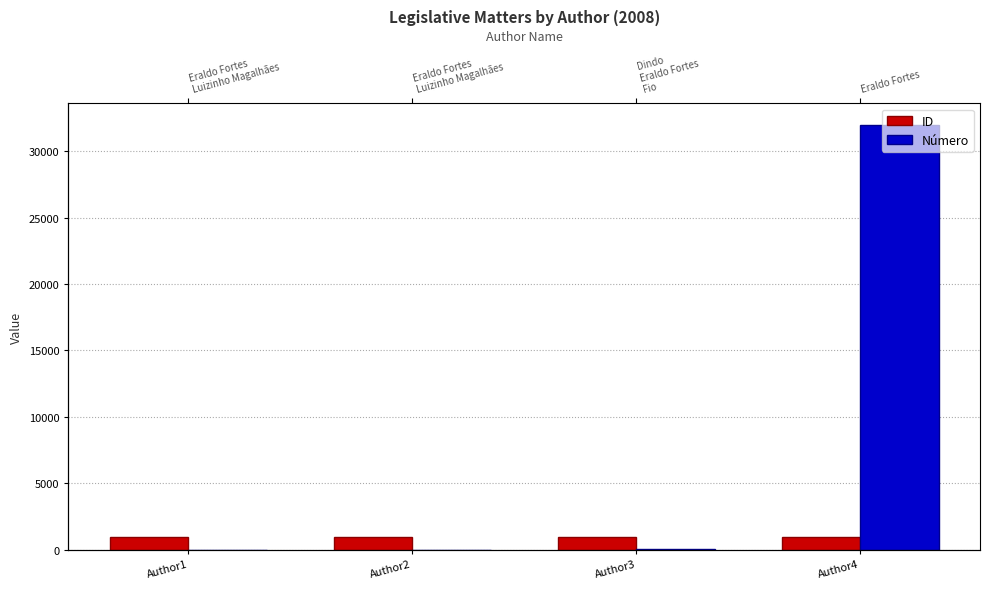

Reading left to right, extract all data points from this chart.

ID: Author1=920	Author2=919	Author3=917	Author4=918
Número: Author1=1	Author2=2	Author3=3	Author4=32008